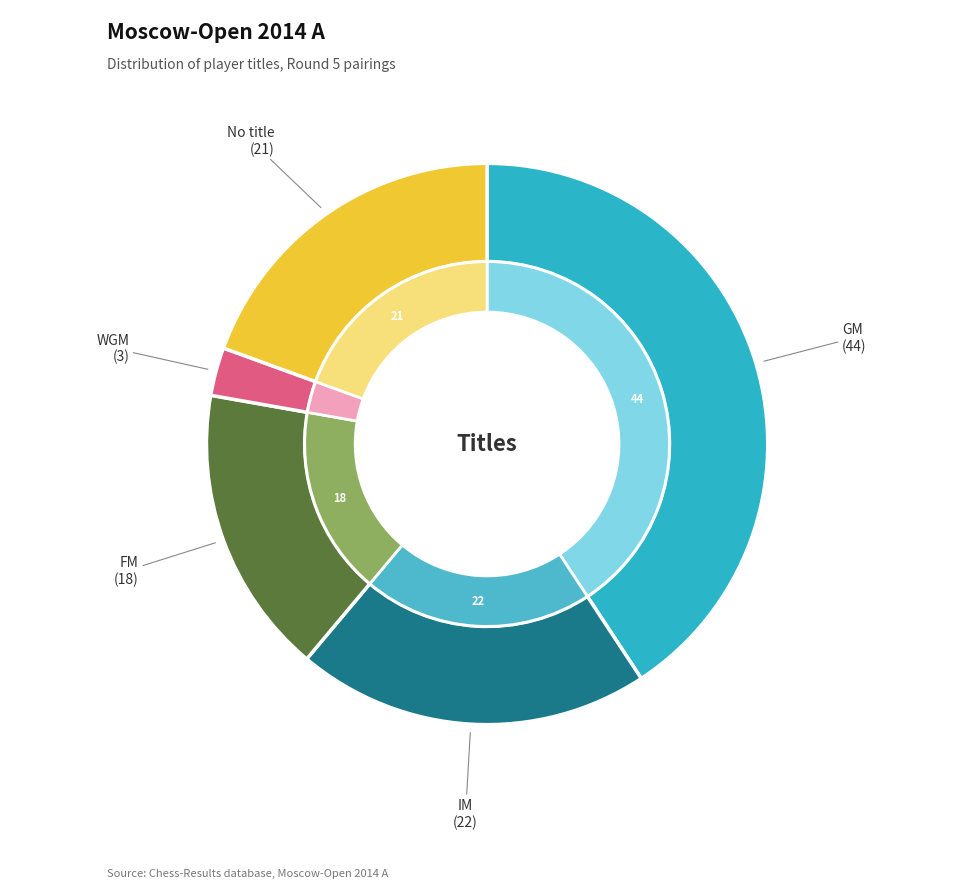

Is it true that WGM is 9% of the pie?

False